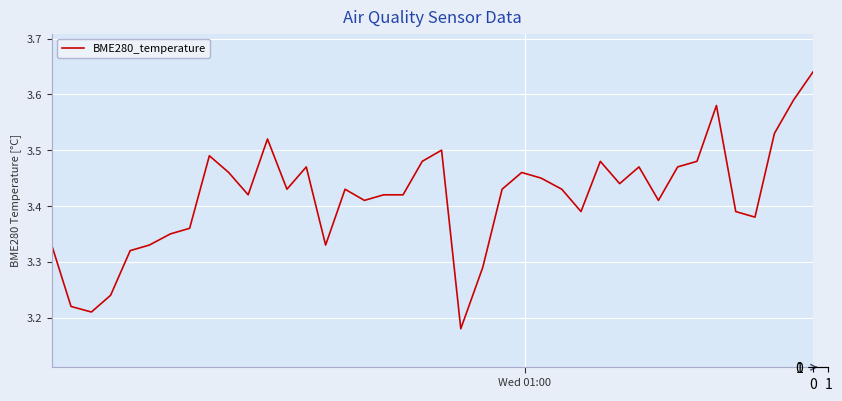

What is the difference between the maximum and minimum values?

0.5